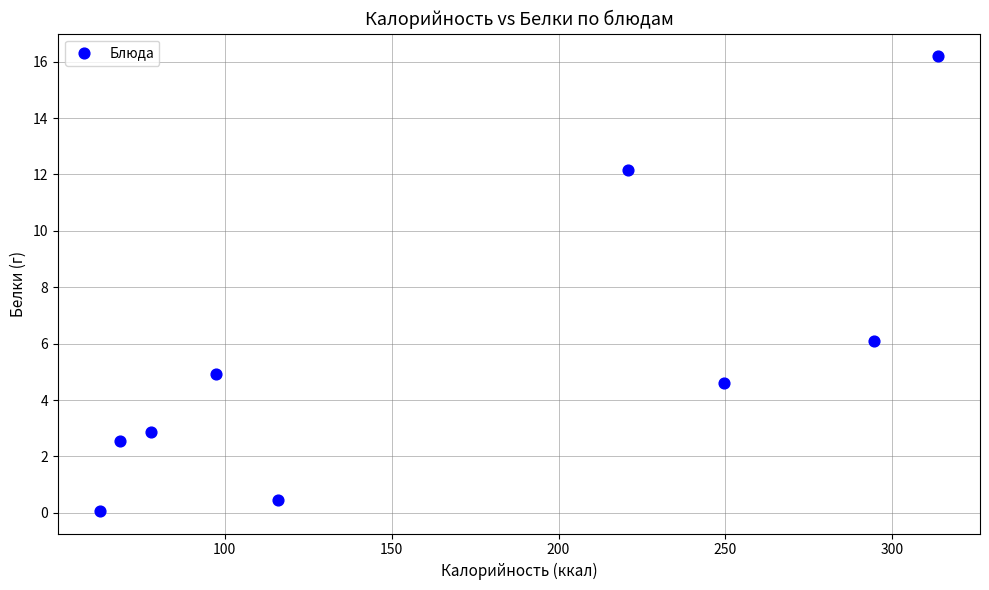

What is the range of X values (max minus min)?

251.1